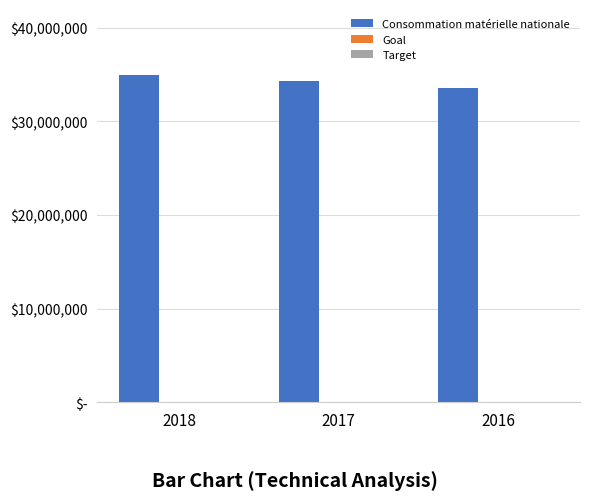

Does the chart contain stacked bars?

No